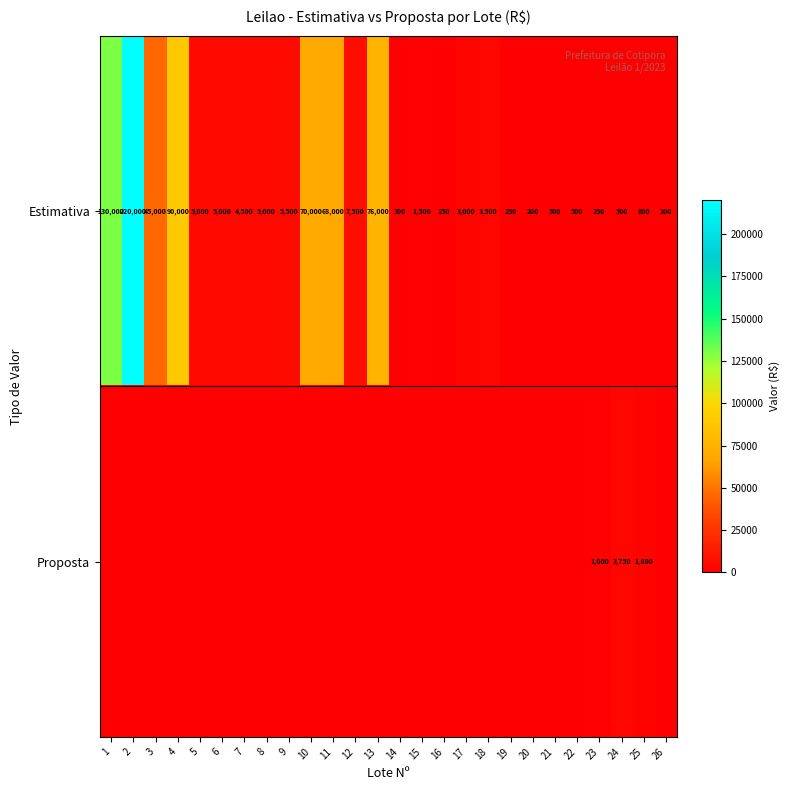

The Estimativa series shows 7792 at 5. True or false?

False